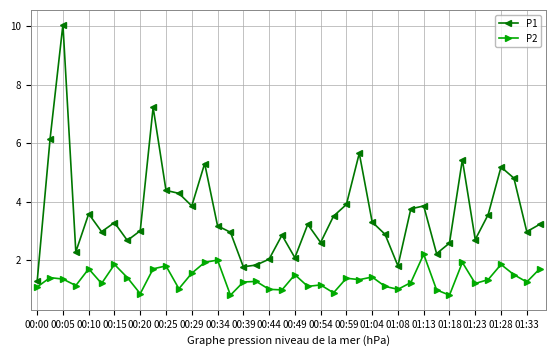

What is the minimum value shown in the chart?

0.8